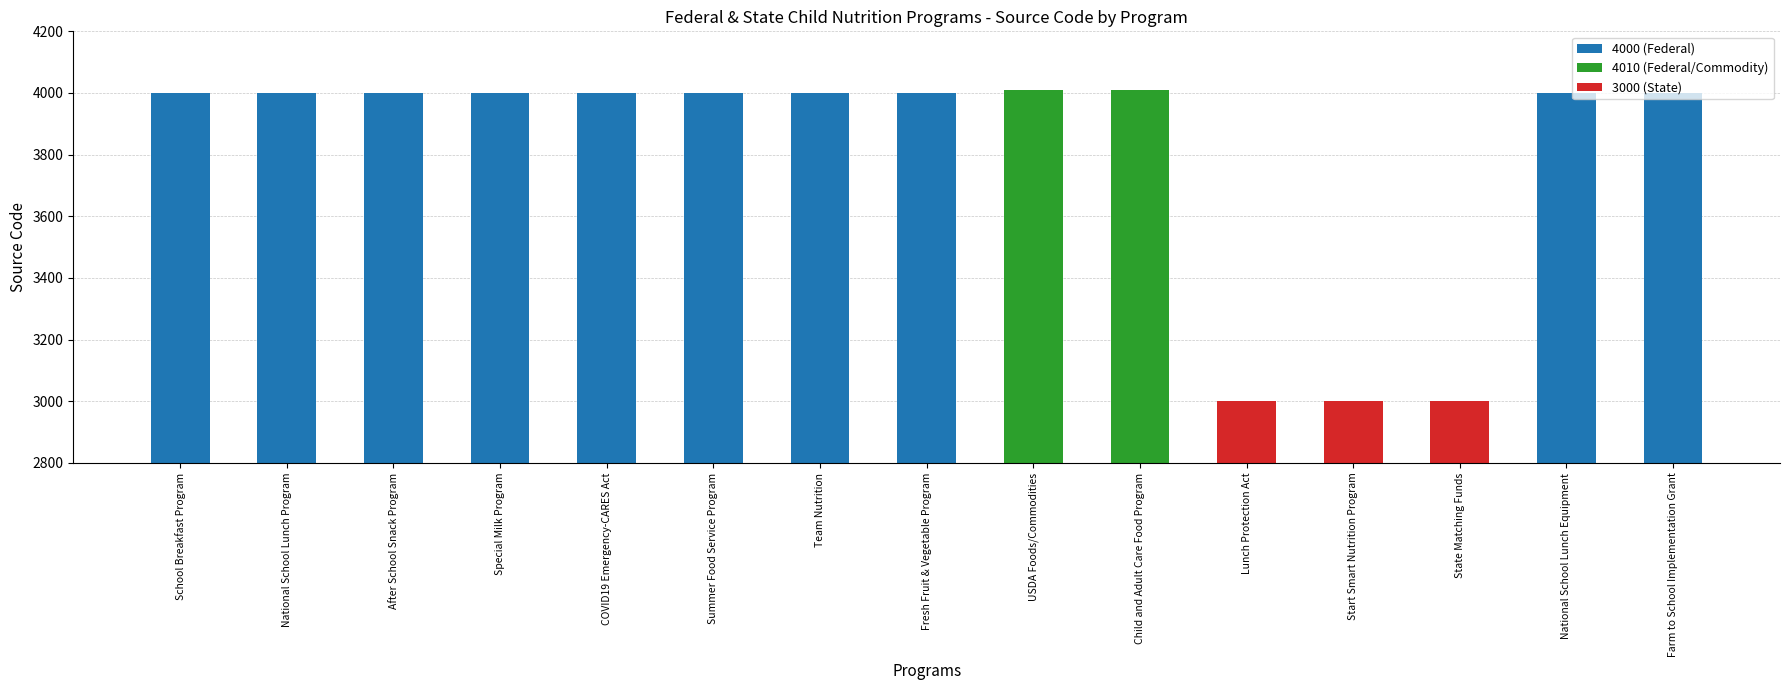

What is the sum of all values?

57020